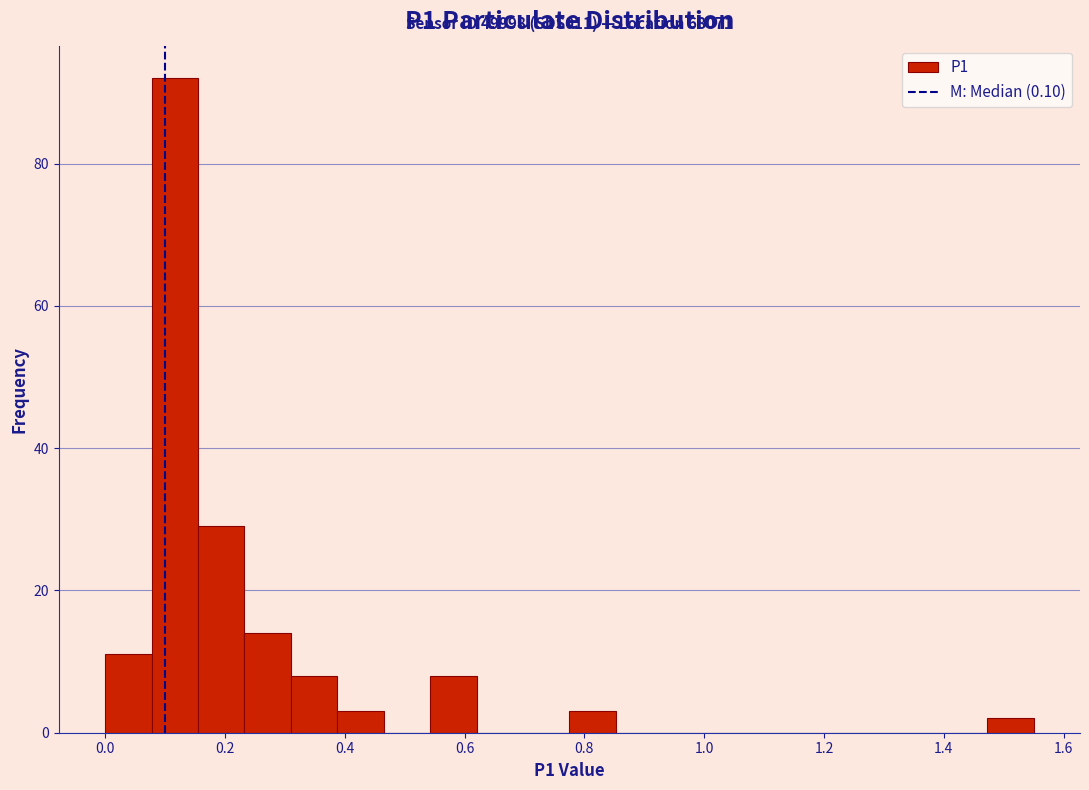

Read against the x-axis, roughly where is the centre of the tallest bar?

0.12